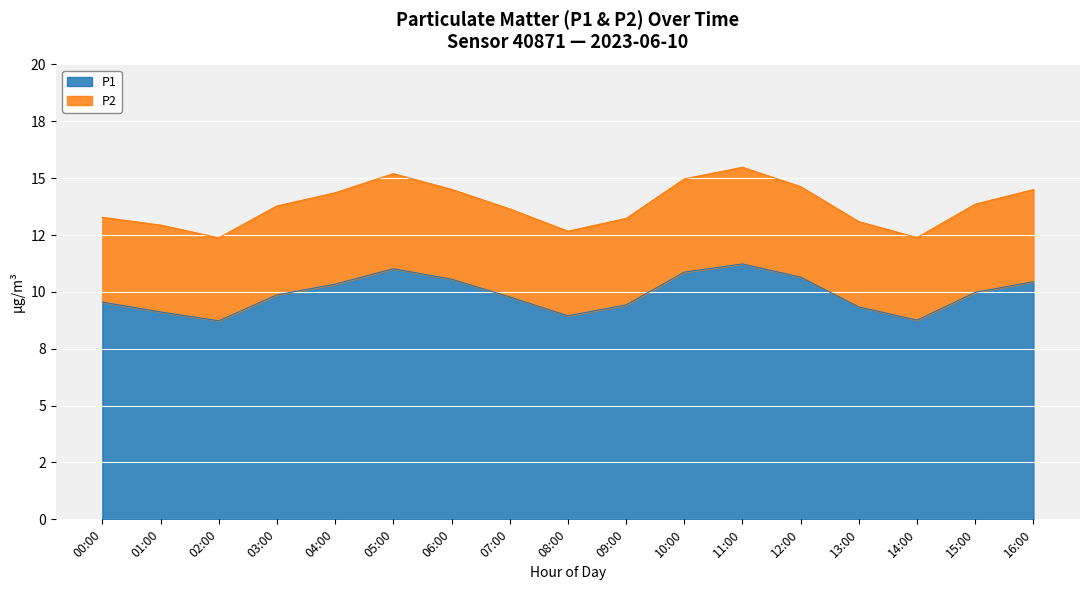

Rank the categories by value from highest to lowest.

11:00, 05:00, 10:00, 12:00, 06:00, 16:00, 04:00, 15:00, 03:00, 07:00, 00:00, 09:00, 13:00, 01:00, 08:00, 14:00, 02:00